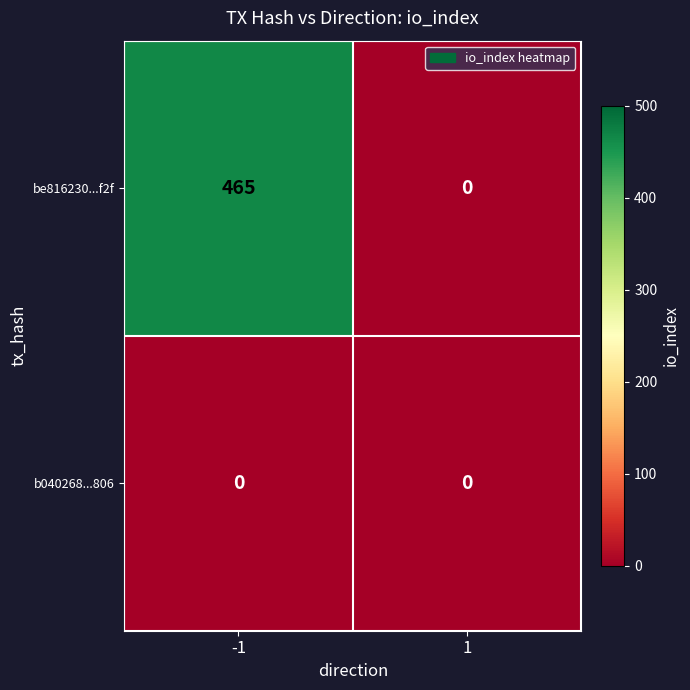

True or false: be816230...f2f has a value of 465 at -1.

True